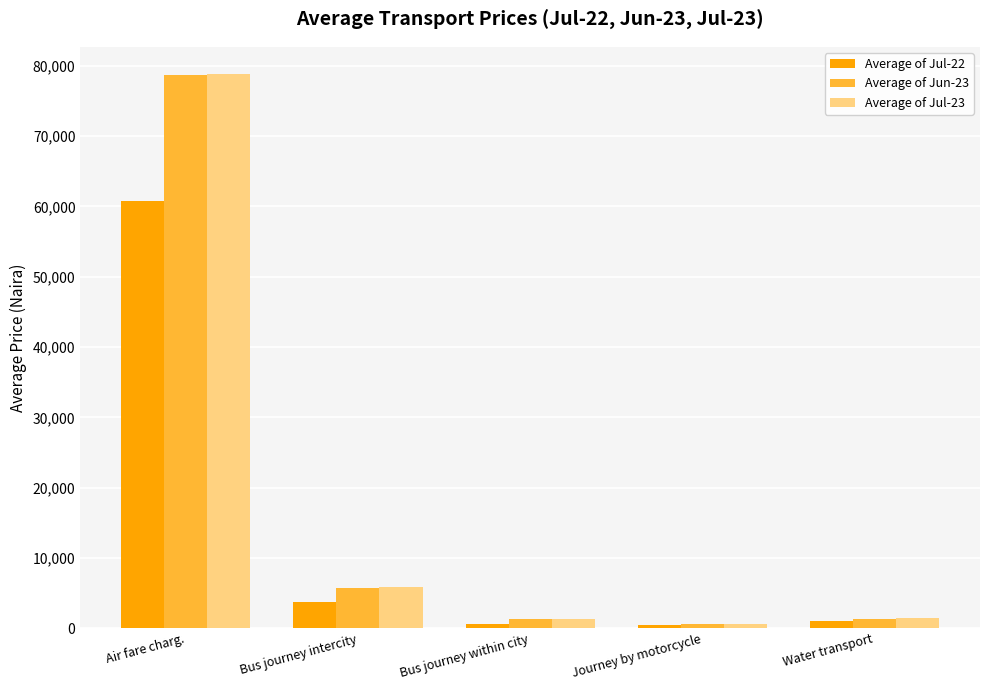

What is the difference between the highest and lowest values at Air fare charg.?

17964.0